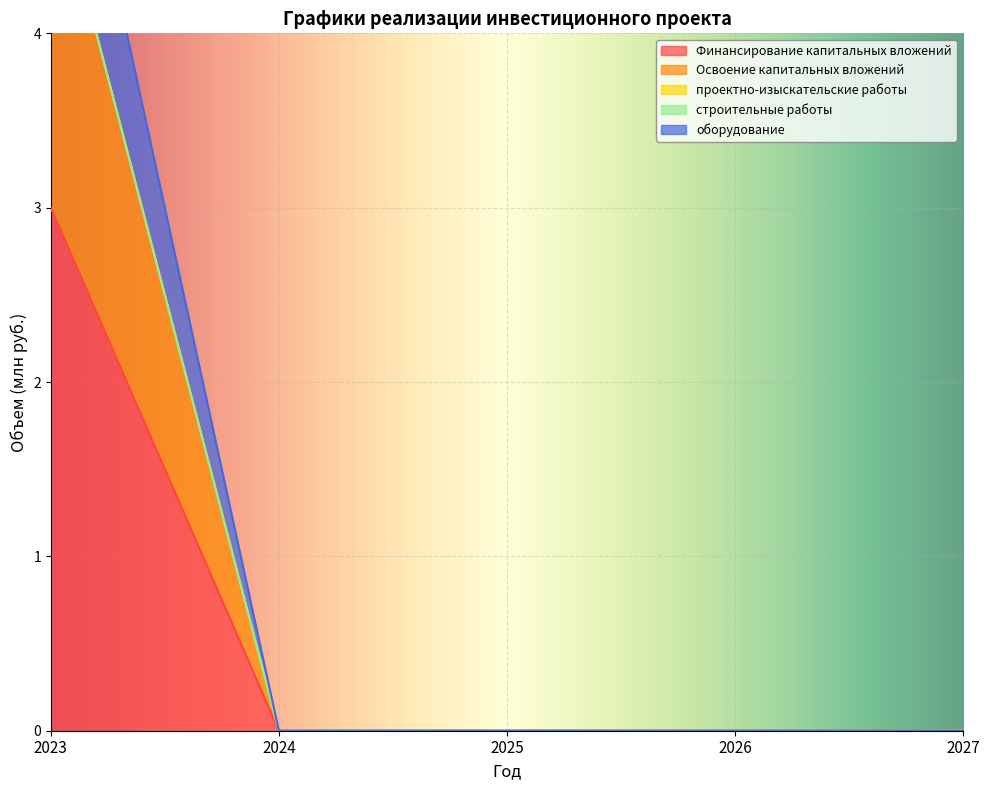

What is the average value of the Финансирование капитальных вложений series?

1